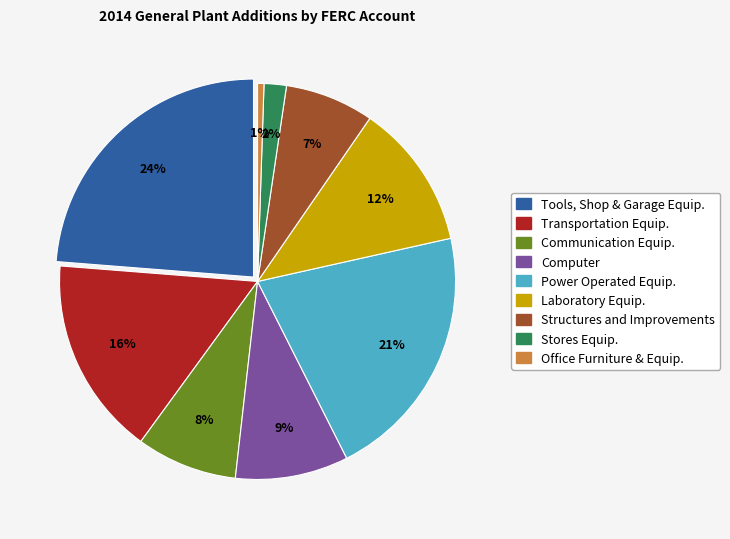

To the nearest percent, what portion does 396 - Power Operated Equip. represent?

21%